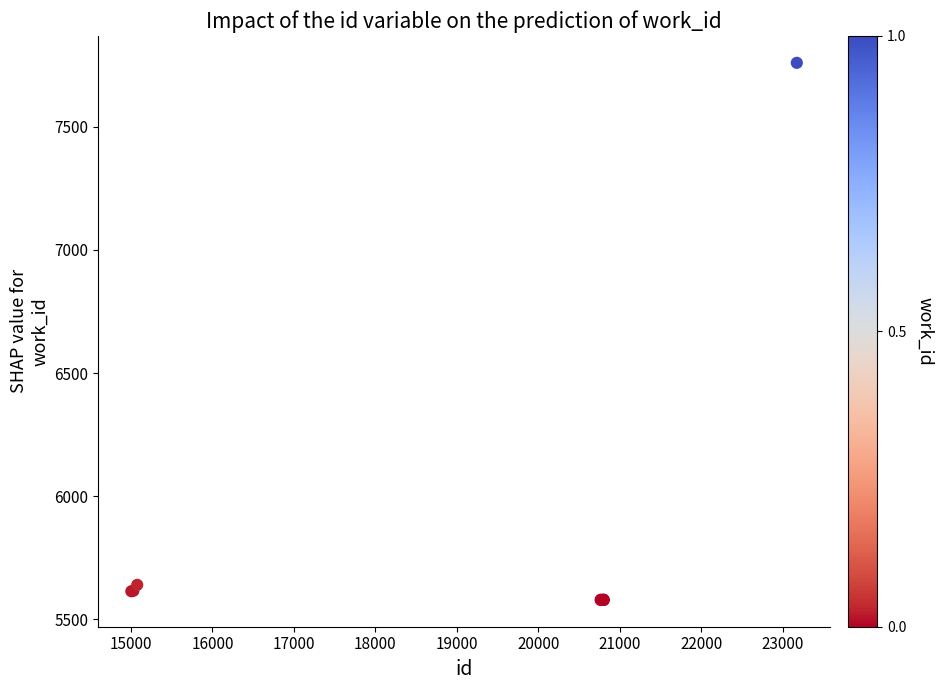

What Y value in the scatter plot is closest to 6669?

5640